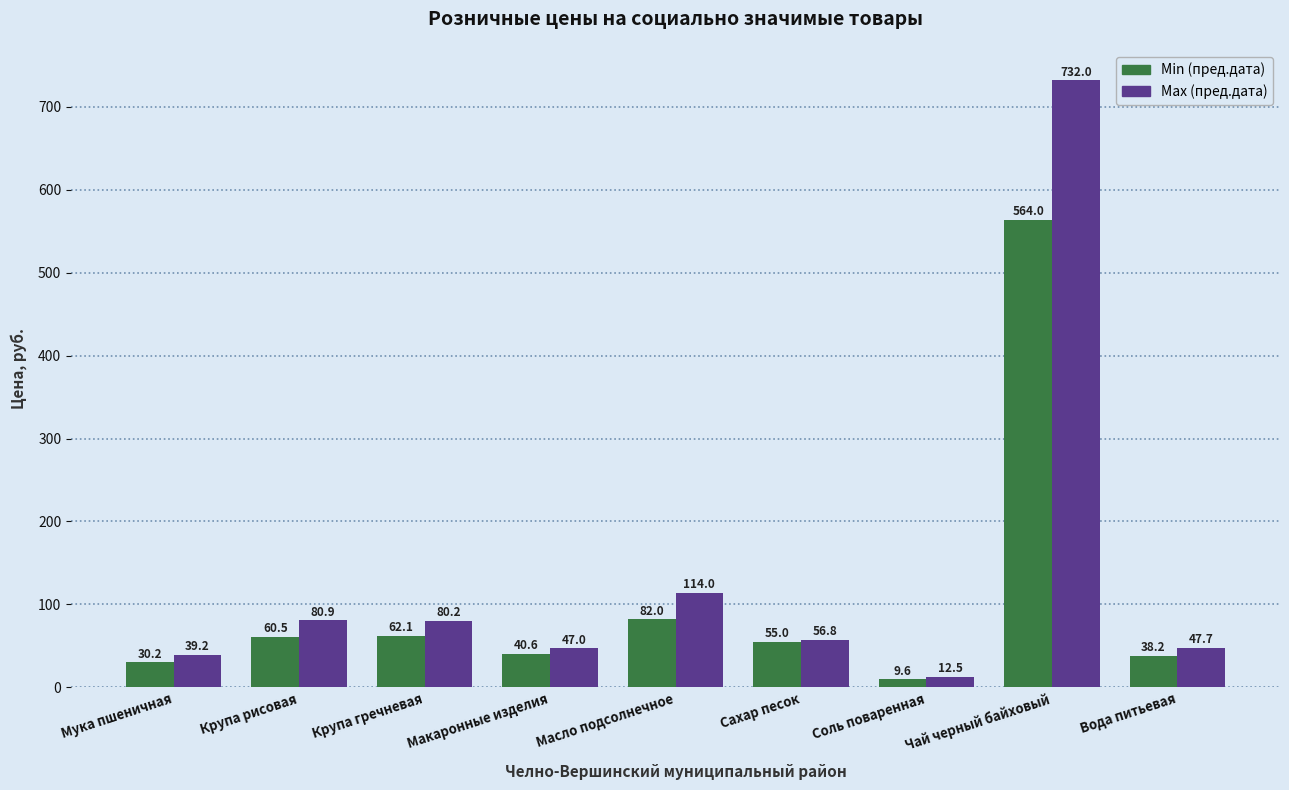

What value does the Max (пред.дата) series have at Макаронные изделия?

47.0